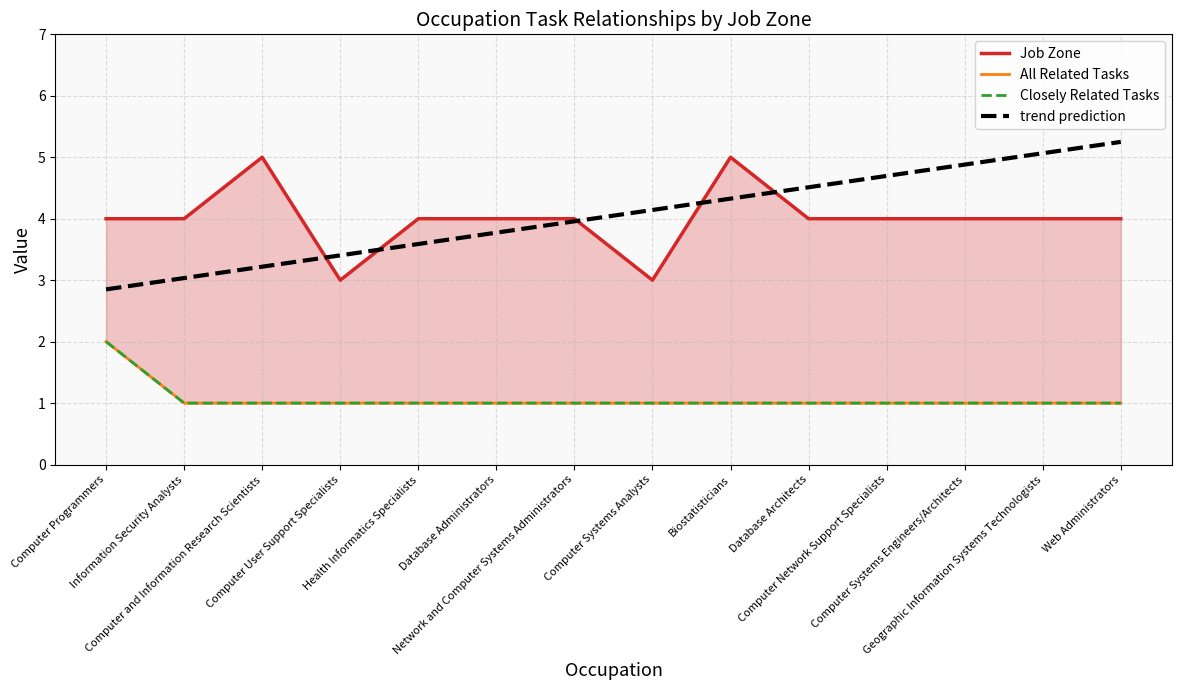

Where does the trend prediction series first go above 4?

Computer Systems Analysts